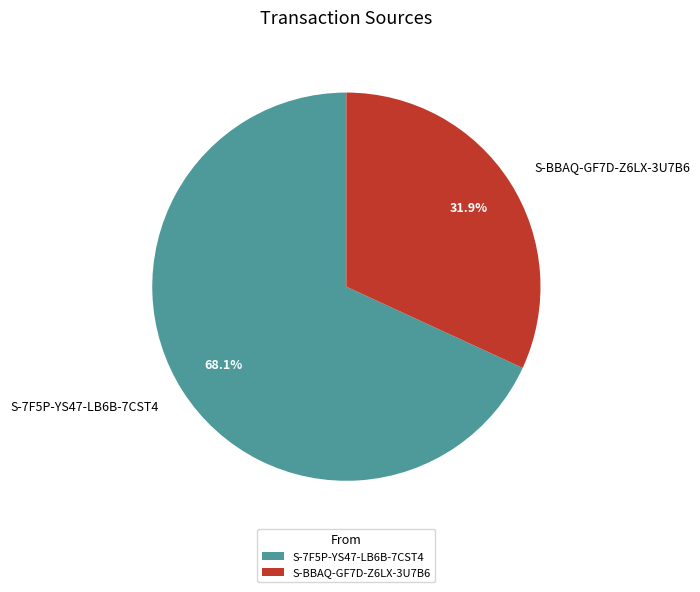

To the nearest percent, what is the difference between the largest and smallest slice percentages?

36%